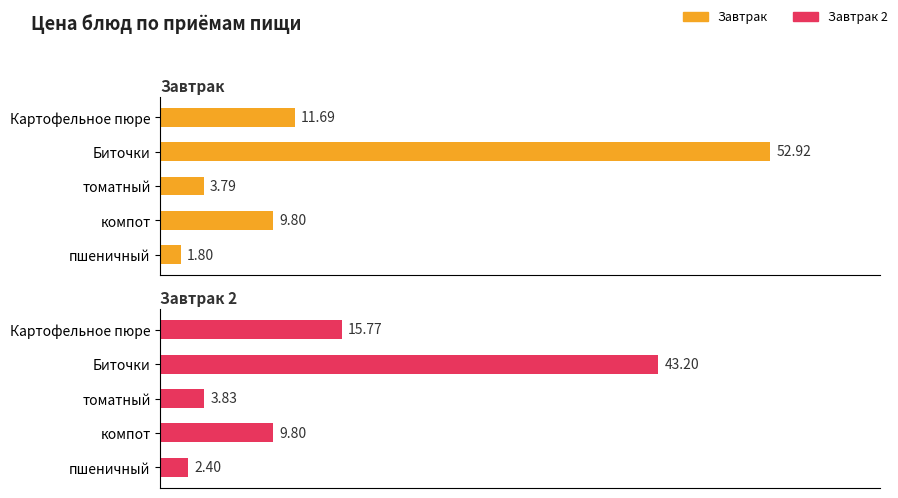

What is the value of the Завтрак bar at the 5th from the left?

1.8